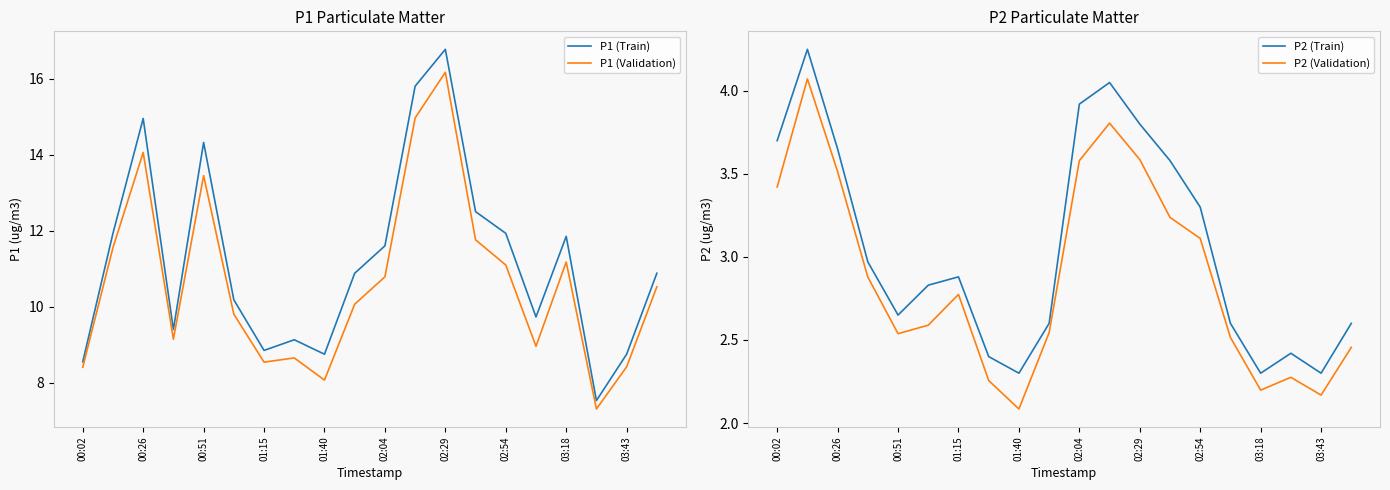

The value of P2 (Train) at 00:51 is 1.7. True or false?

False